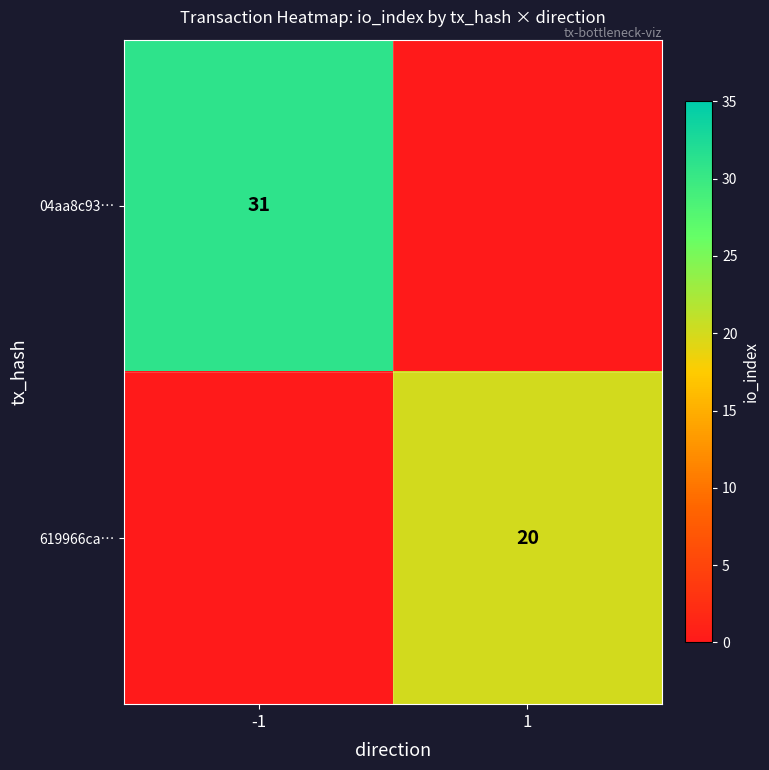

True or false: 619966ca… has a value of 34 at 1.

False